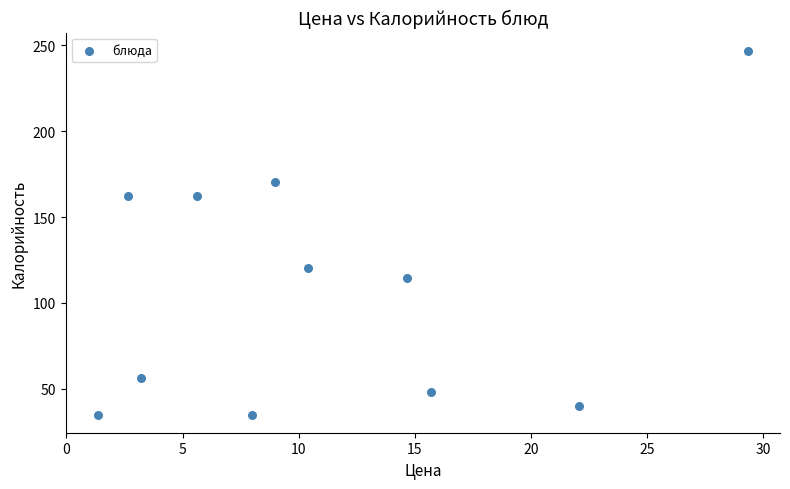

What Y value in the scatter plot is closest to 140?

120.5